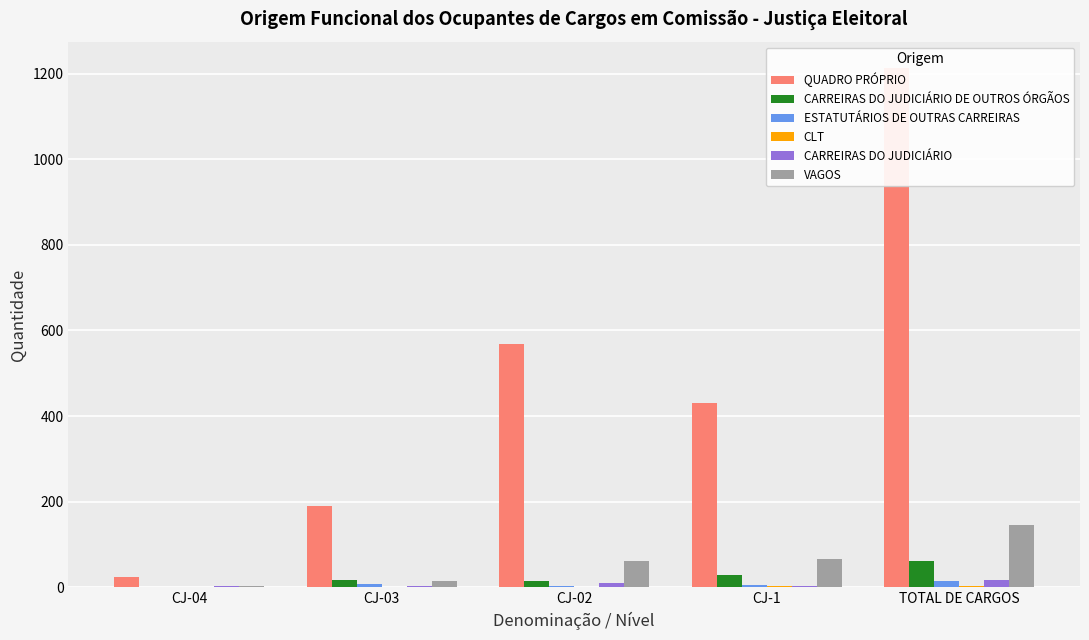

Between CJ-02 and TOTAL DE CARGOS, which is larger?

TOTAL DE CARGOS